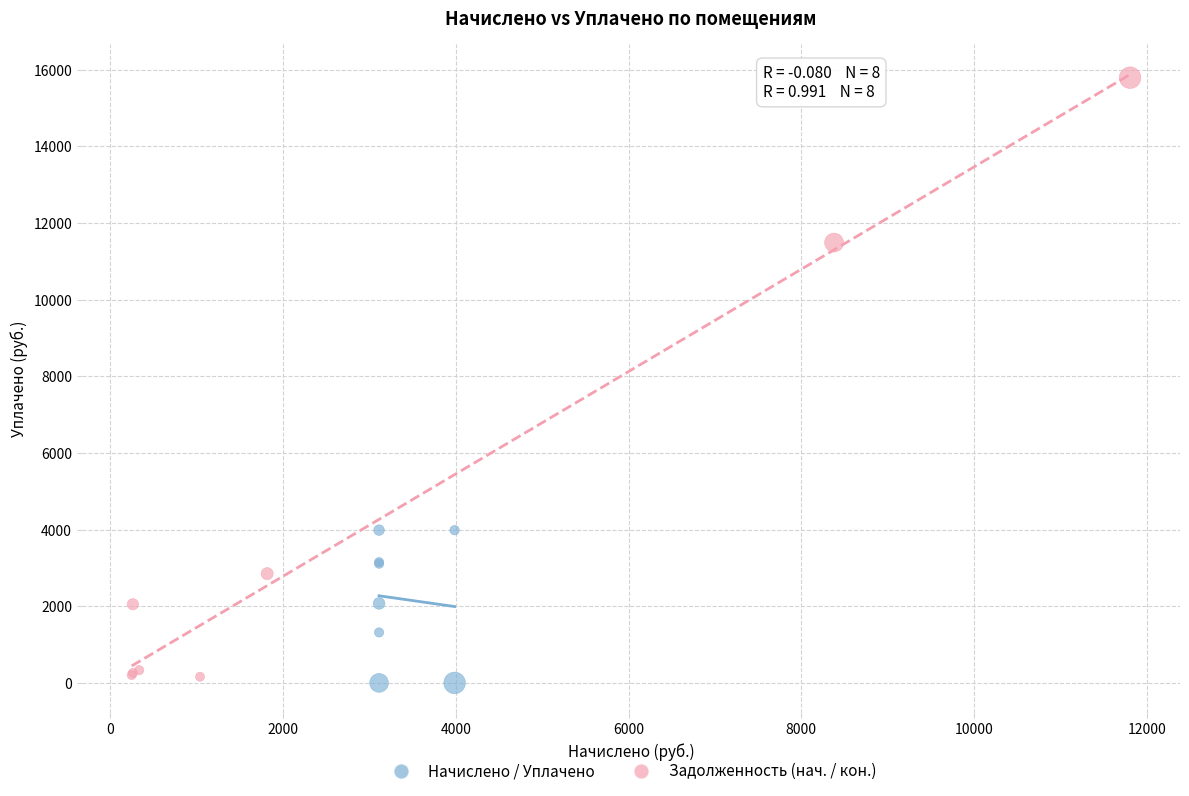

Which series has the largest Y range (max minus min)?

Задолженность (нач. / кон.)